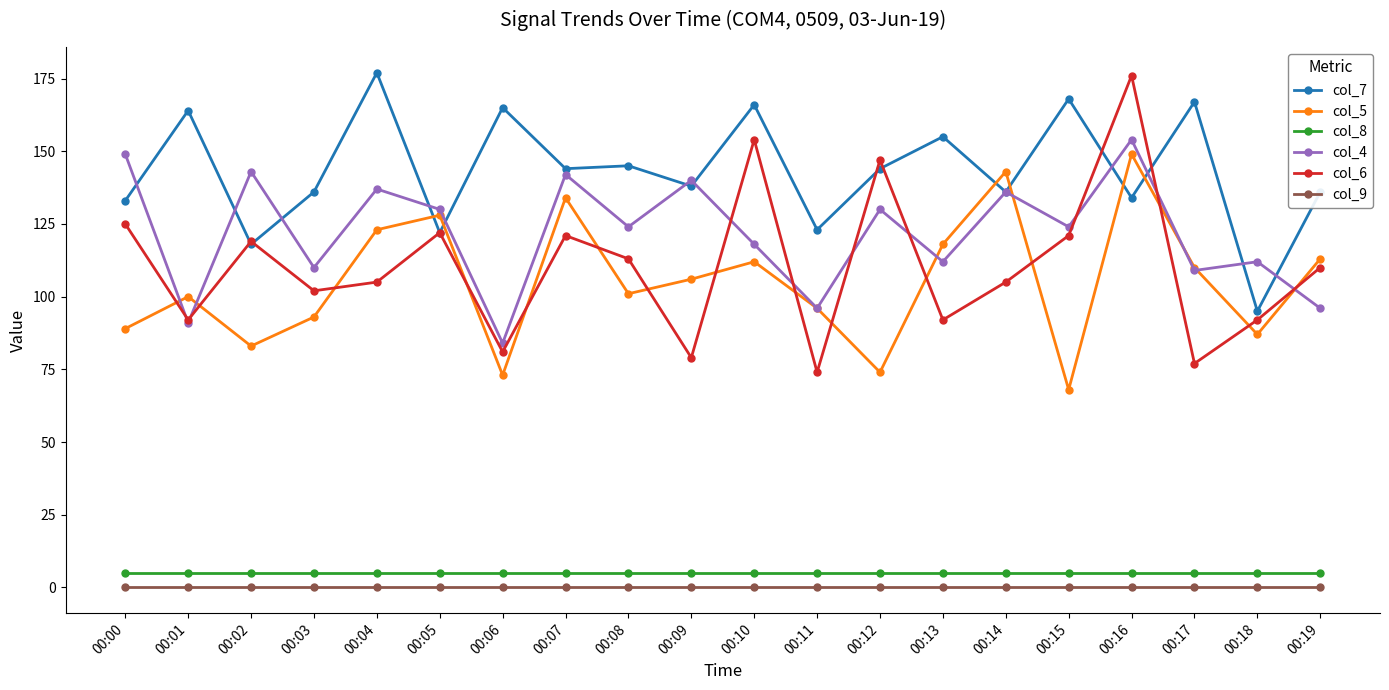

What is the total value across all series at 00:05?

507